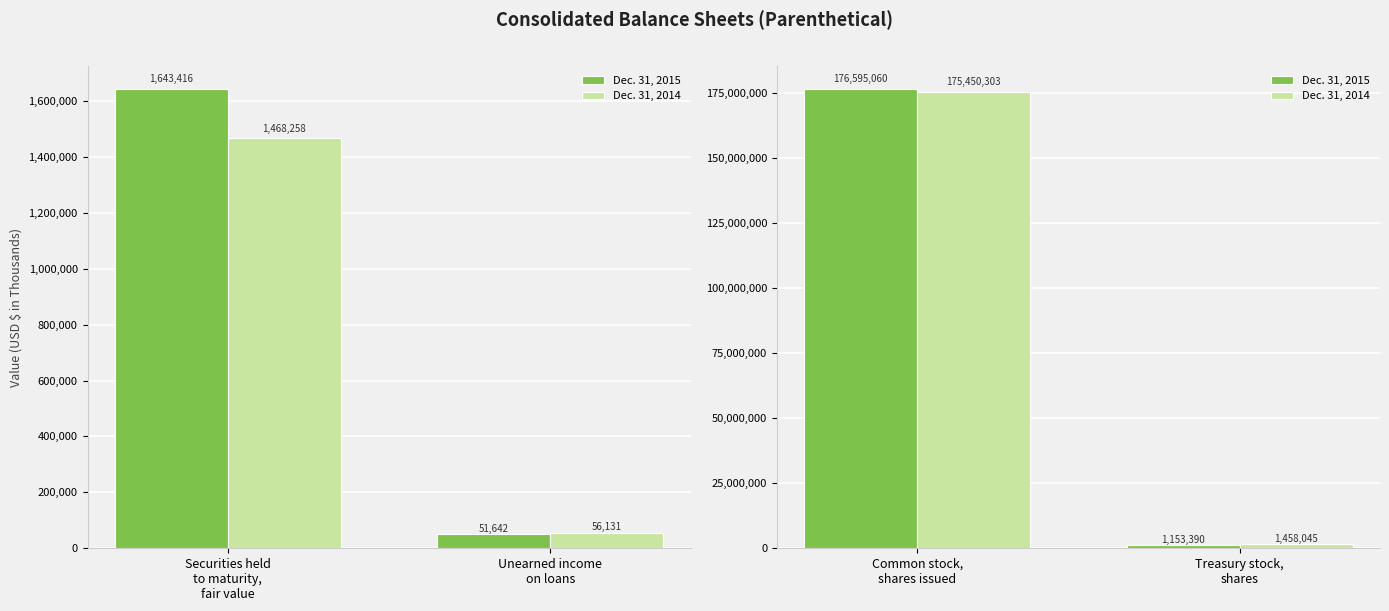

Is it true that Dec. 31, 2014 equals 690835 at Treasury stock, shares?

False